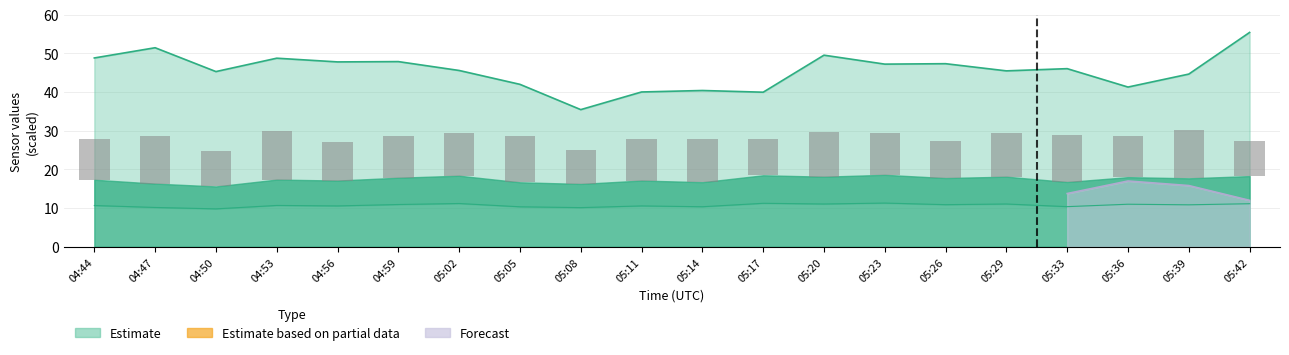

Are the bars horizontal?

No